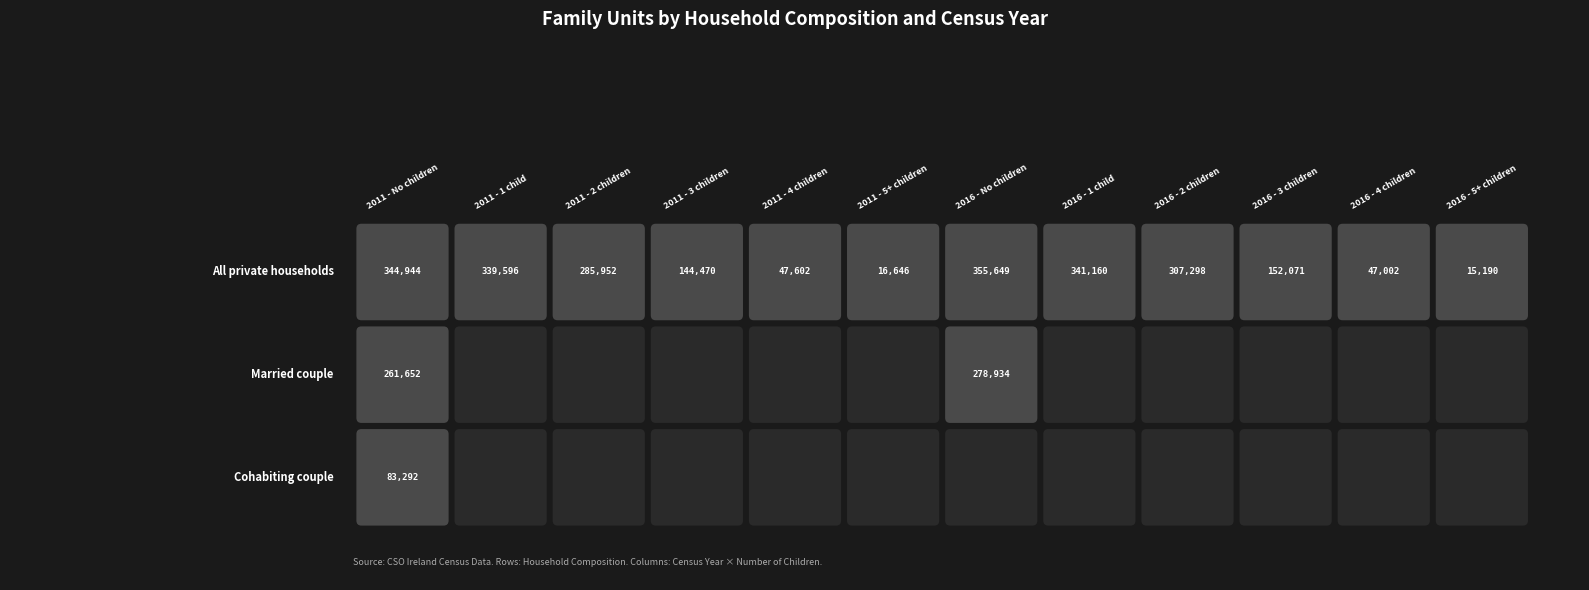

Rank the series by their average value, from lowest to highest.

Cohabiting couple, Married couple, All private households